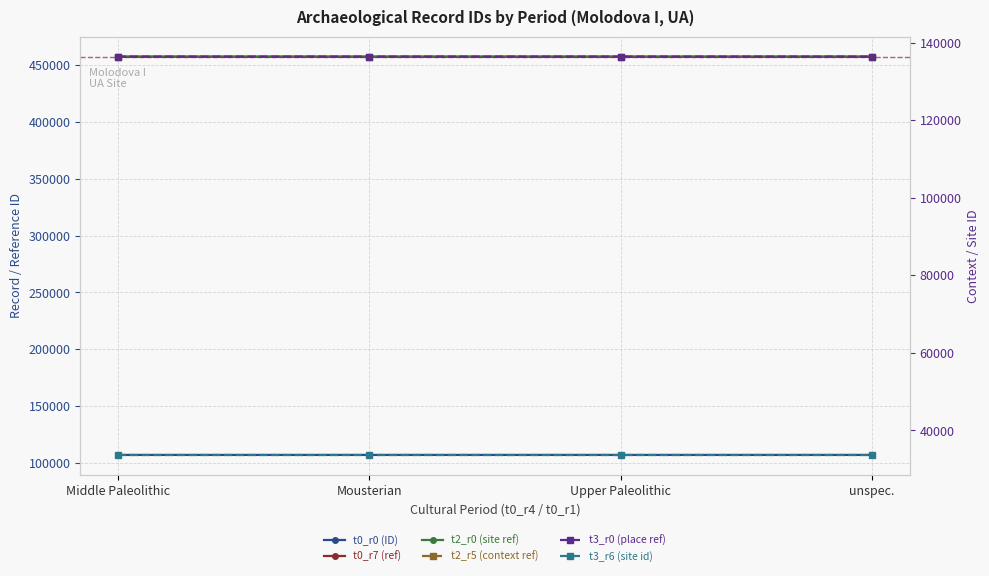

List the series in order of their peak value, highest first.

t0_r7 (ref), t2_r0 (site ref), t2_r5 (context ref), t3_r0 (place ref), t0_r0 (ID), t3_r6 (site id)